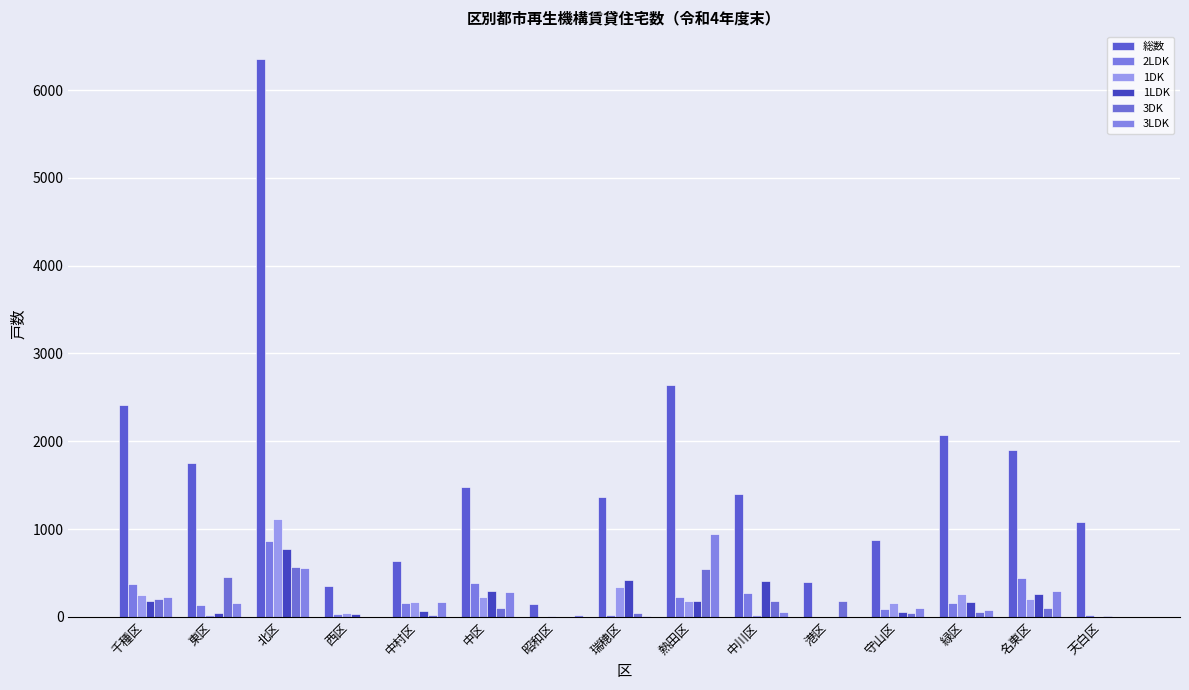

Is it true that 1LDK equals 0 at 昭和区?

True